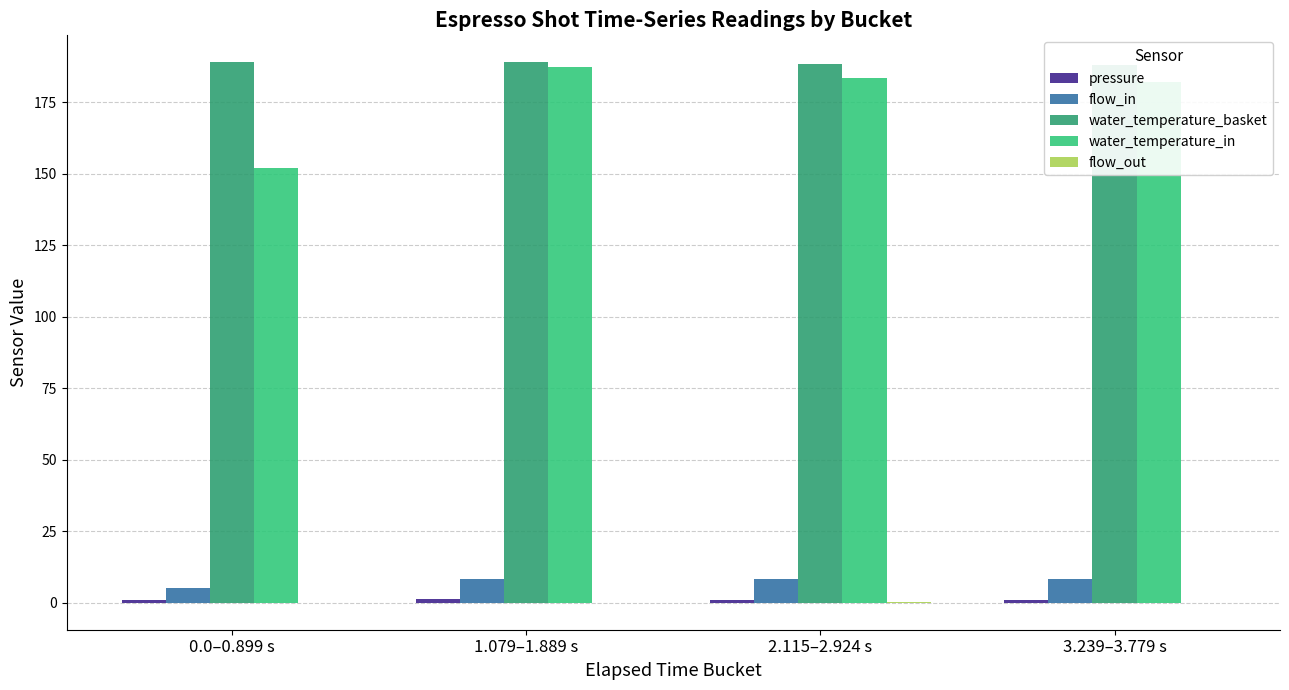

At which category is the sum across all series the highest?

1.079–1.889 s